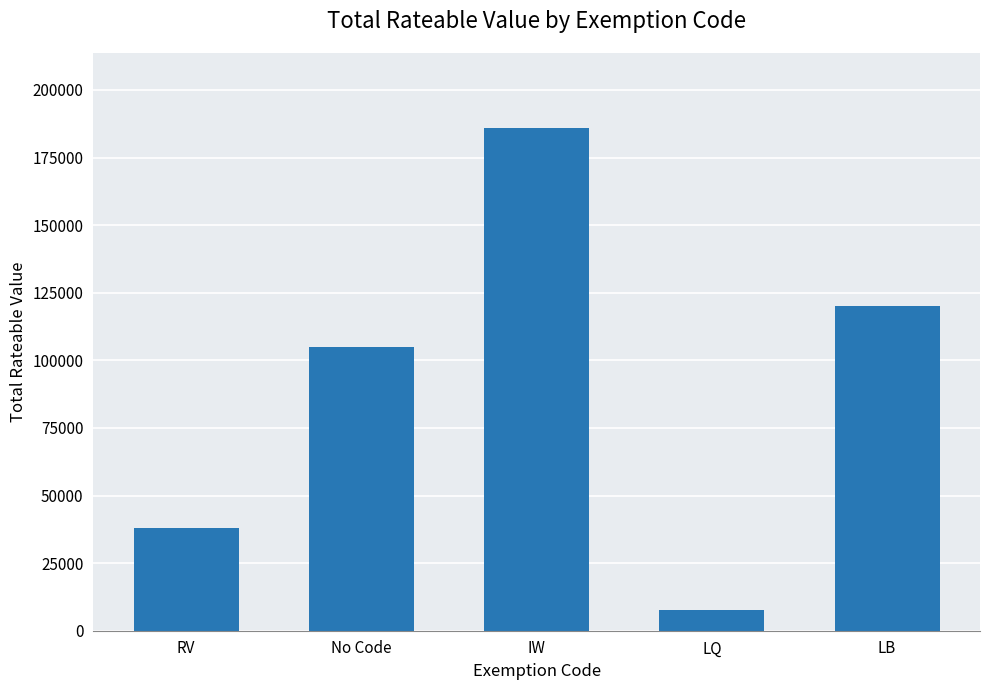

What is the smallest value displayed?

7700